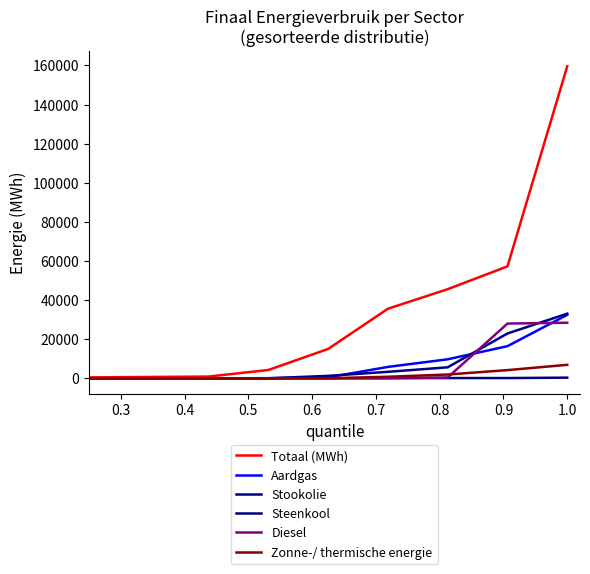

True or false: Steenkool has more than 0 interior local peaks.

False